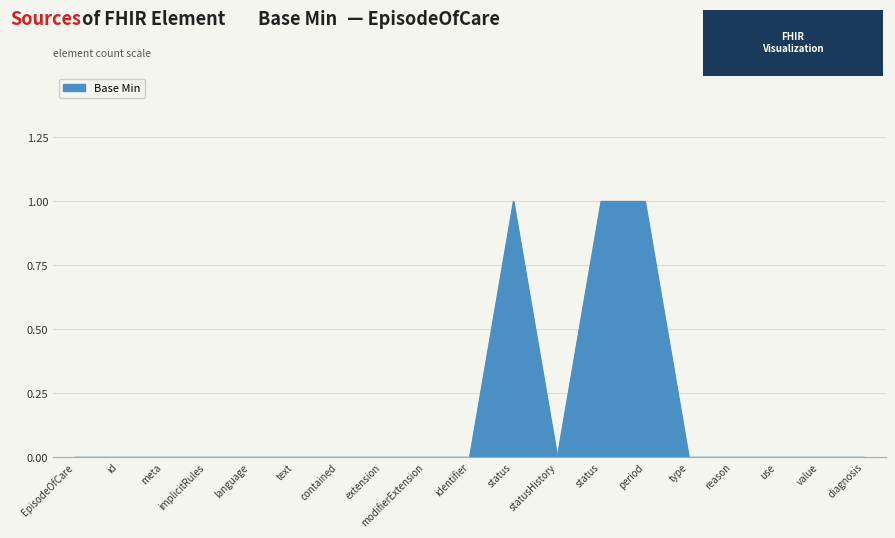

Reading left to right, extract all data points from this chart.

0	0	0	0	0	0	0	0	0	0	1	0	1	1	0	0	0	0	0